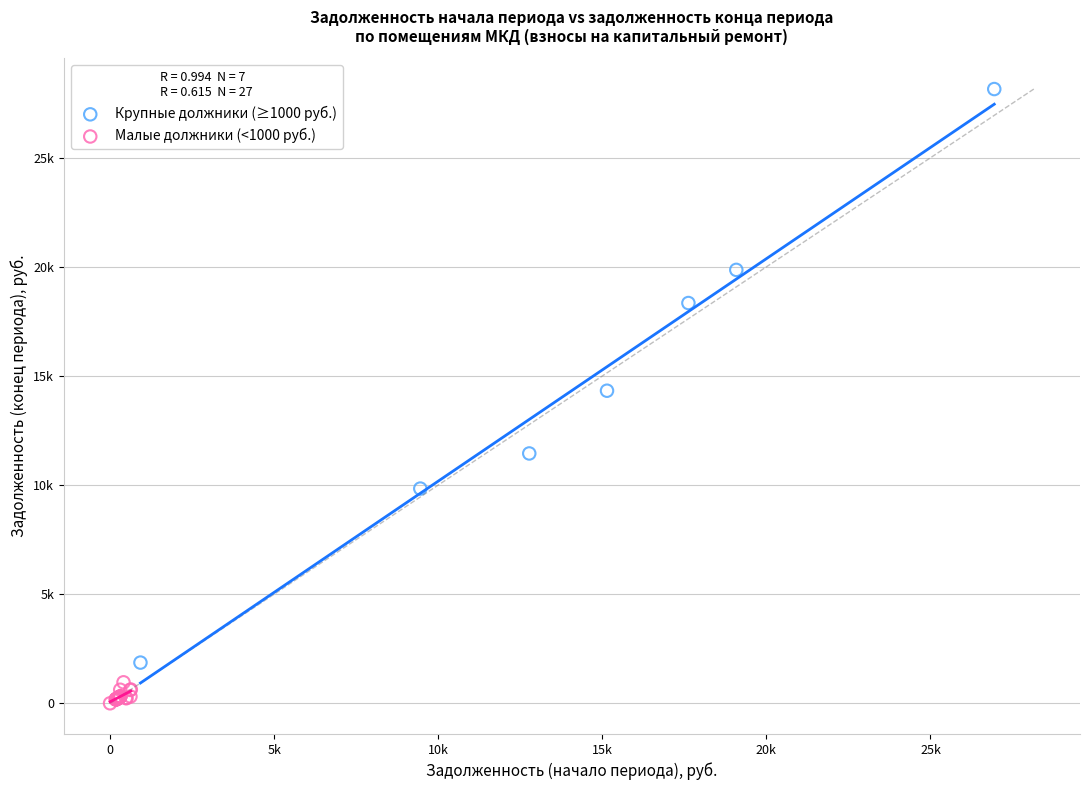

Which series has the widest spread of Y values?

Крупные должники (≥1000 руб.)